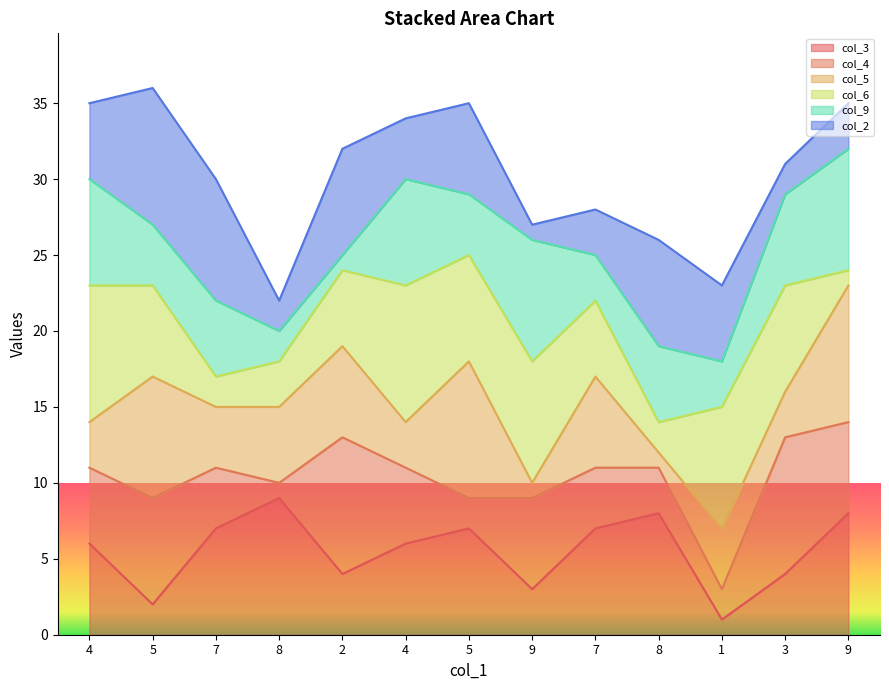

At 7, list the series in order from smallest to largest.

col_3_line, col_4_line, col_5_line, col_6_line, col_9_line, col_2_line